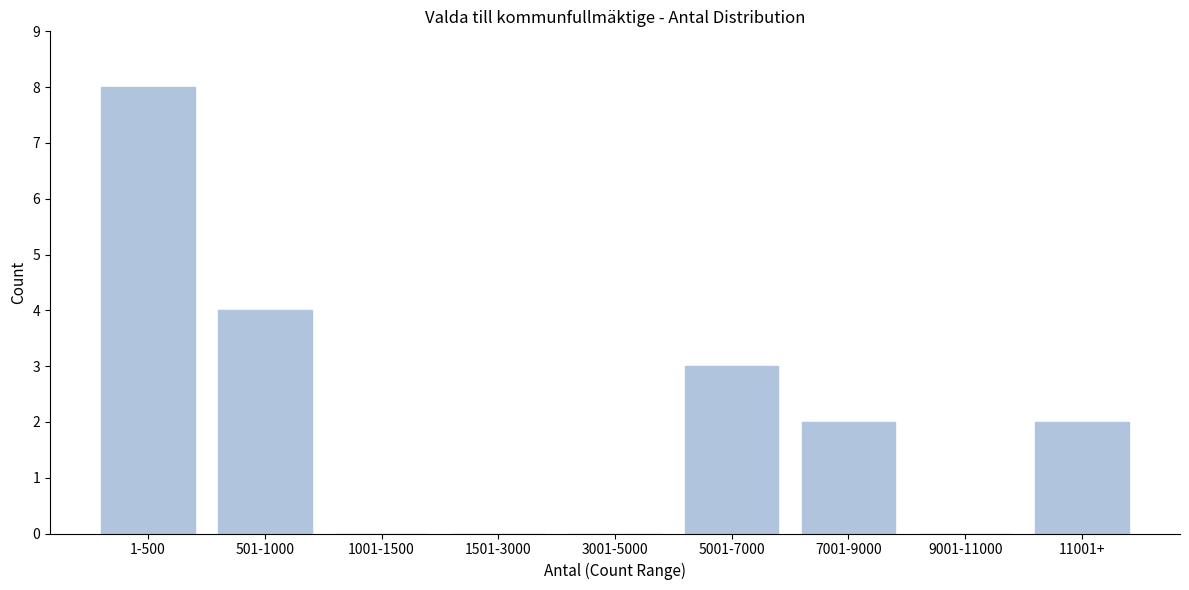

Reading left to right, transcribe all the data shown in this chart.

1-500=8	501-1000=4	1001-1500=0	1501-3000=0	3001-5000=0	5001-7000=3	7001-9000=2	9001-11000=0	11001+=2